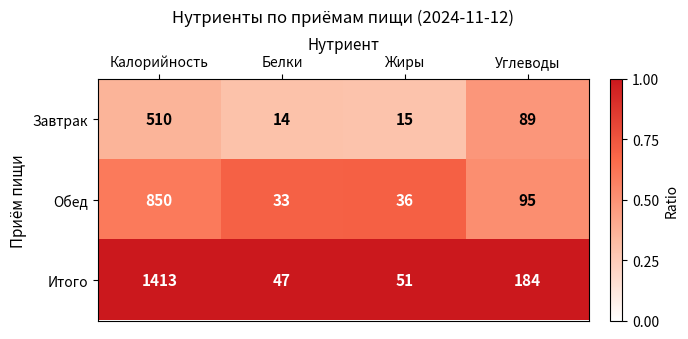

At which label does Завтрак reach its minimum?

Белки